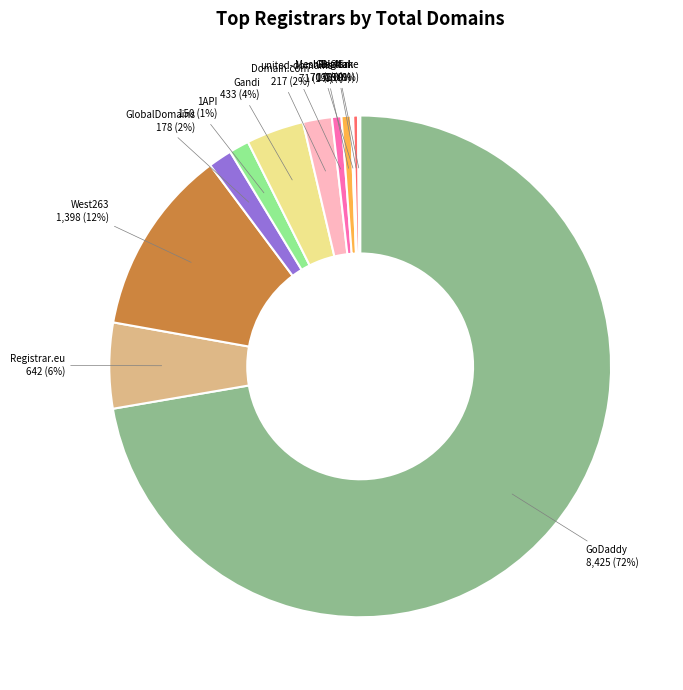

To the nearest percent, what is the average slice percentage?

8%